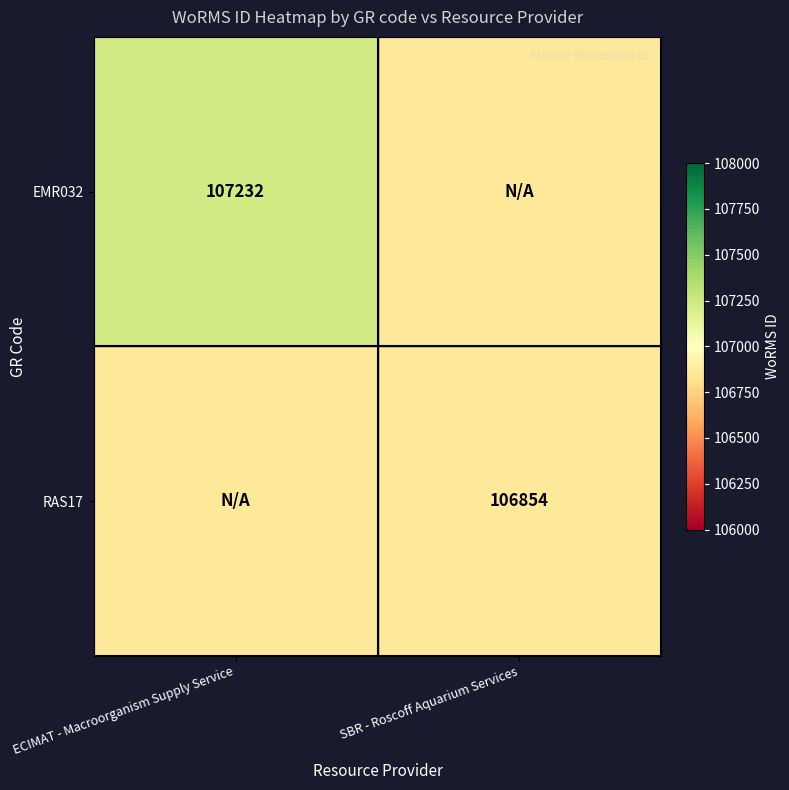

True or false: RAS17 has a value of 106854 at SBR - Roscoff Aquarium Services.

True